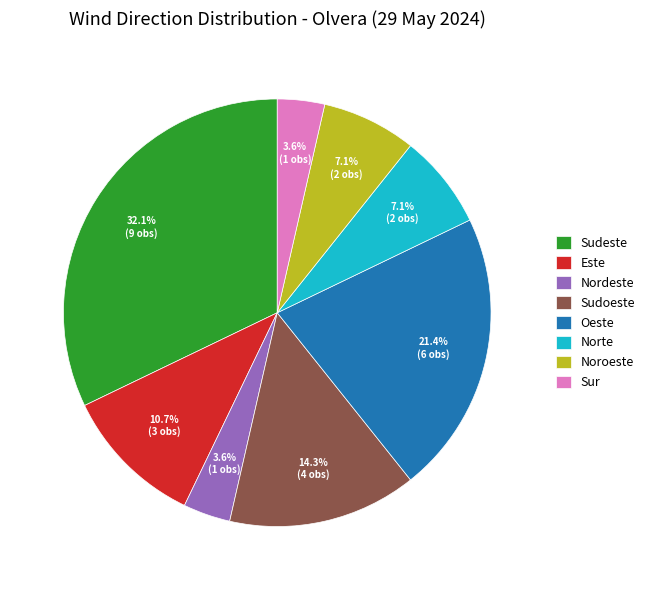

What percentage is the Norte slice, to the nearest percent?

7%